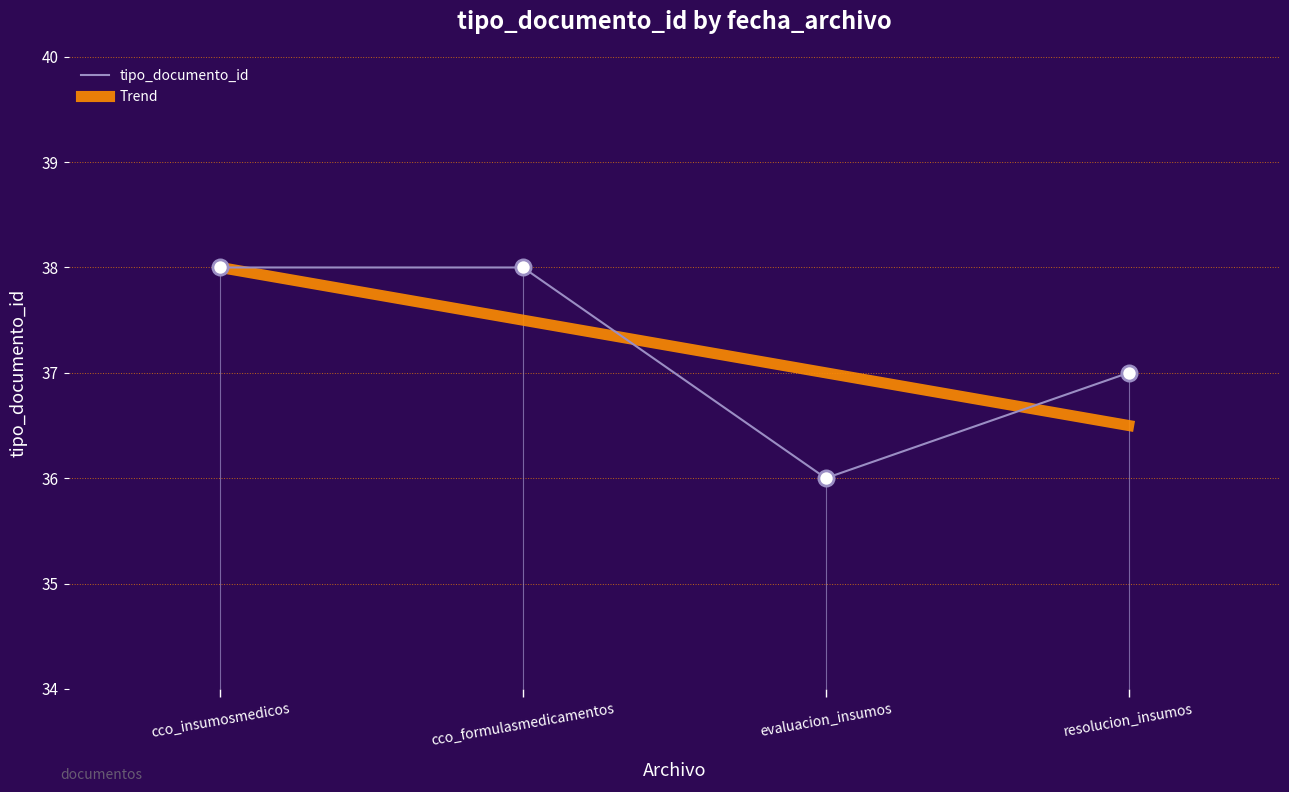

At how many categories does at least one series exceed 36?

4